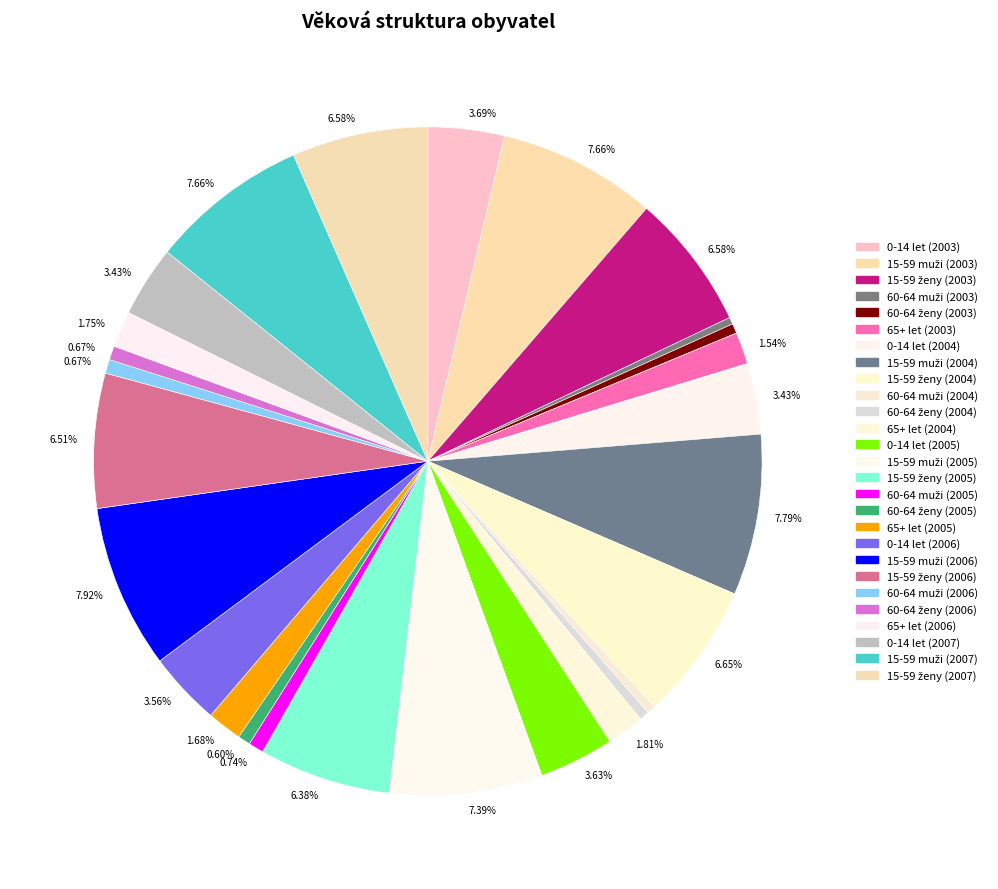

Count the number of slices in the pie.

27